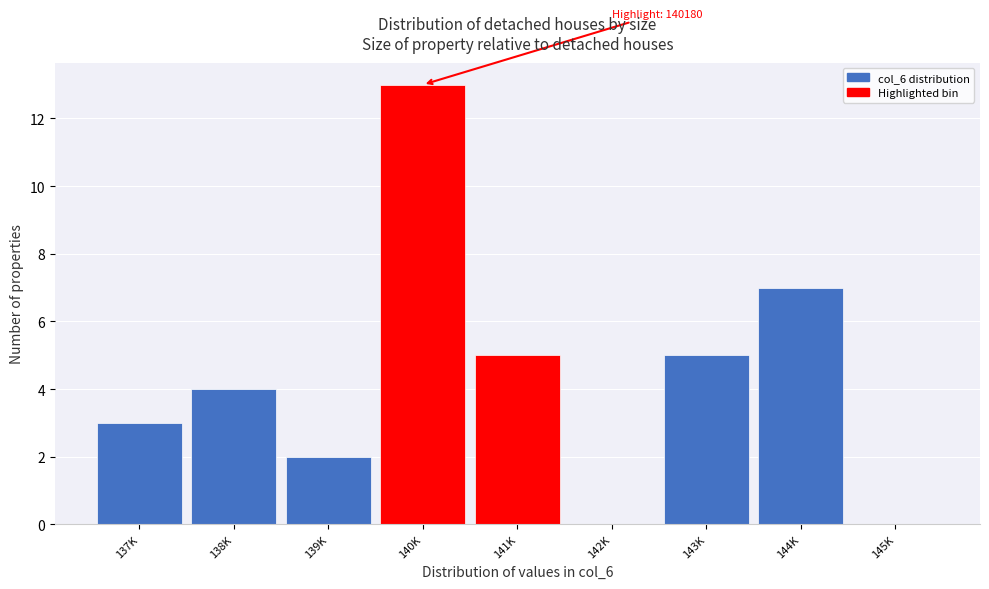

Reading left to right, list all the values displayed in this chart.

137K=3	138K=4	139K=2	140K=13	141K=5	142K=0	143K=5	144K=7	145K=0